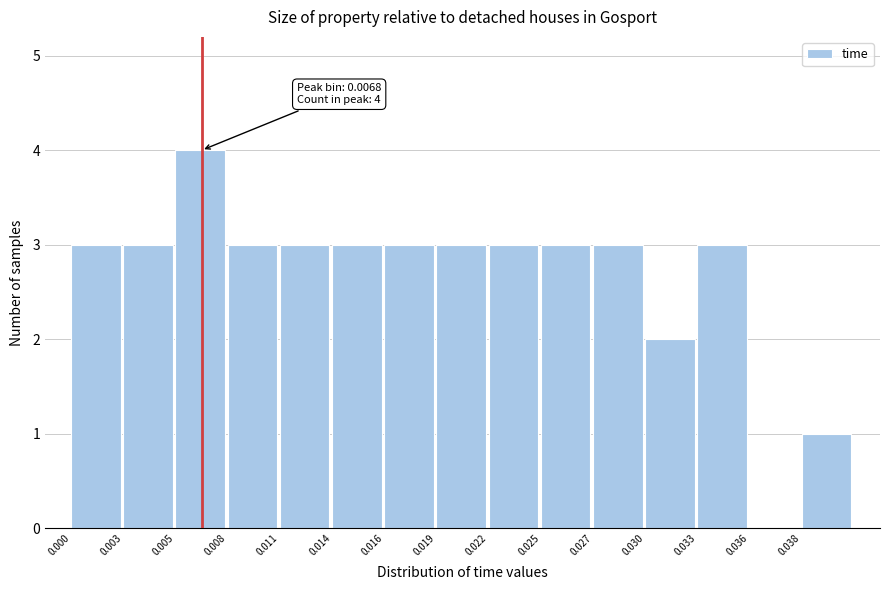

Reading left to right, list all the values displayed in this chart.

0.000=3	0.003=3	0.005=4	0.008=3	0.011=3	0.014=3	0.016=3	0.019=3	0.022=3	0.025=3	0.027=3	0.030=2	0.033=3	0.036=0	0.038=1